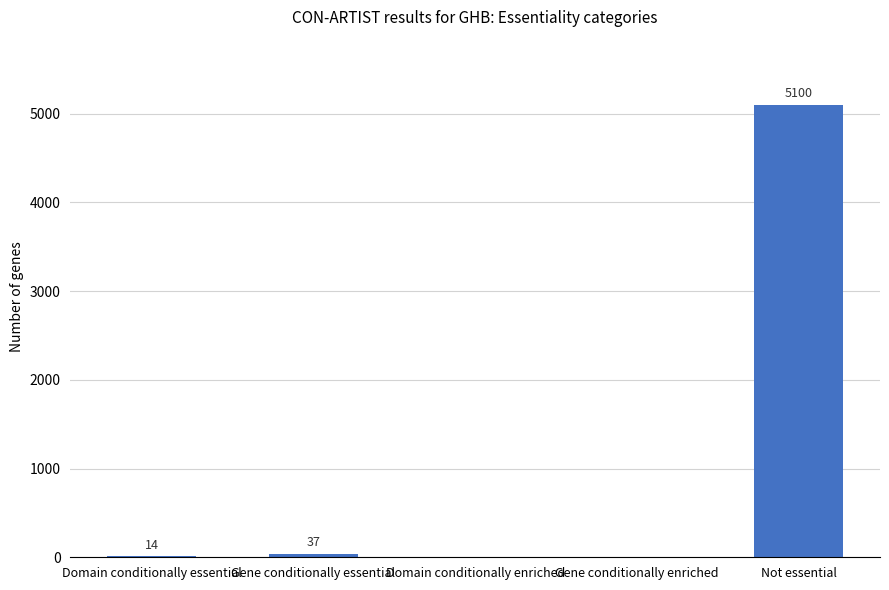

What is the greatest value displayed?

5100